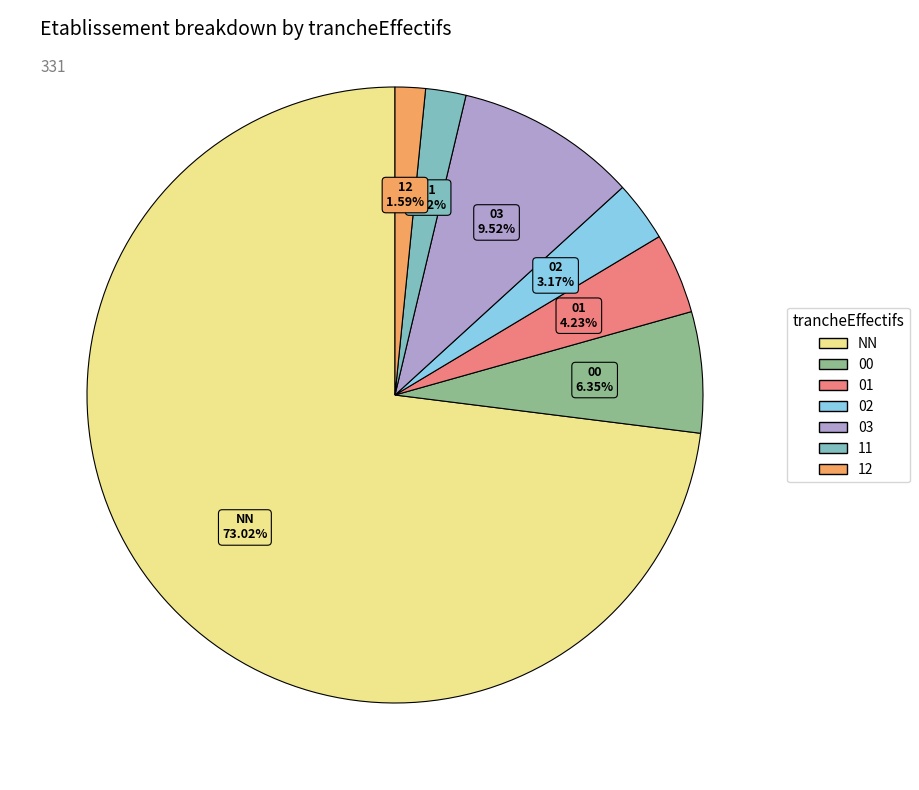

How many segments does this pie chart have?

7